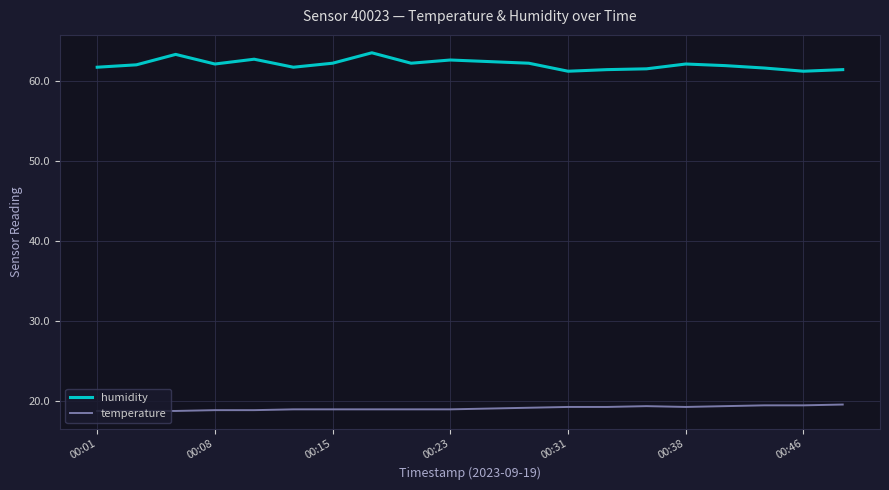

Rank the series by their maximum value, from highest to lowest.

humidity, temperature